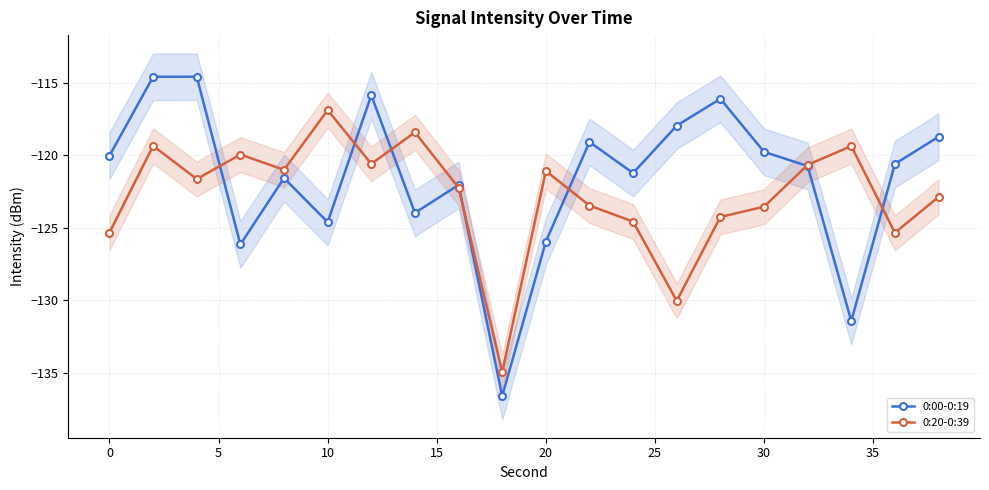

What is the highest value of the 0:20-0:39 series?

-116.9